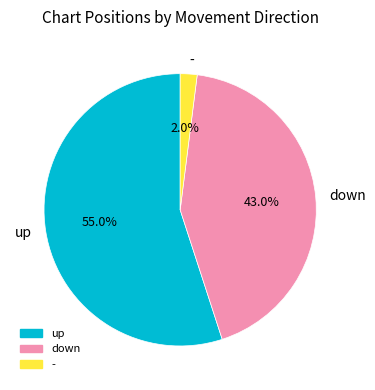

To the nearest percent, what is the combined percentage of - and up?

57%